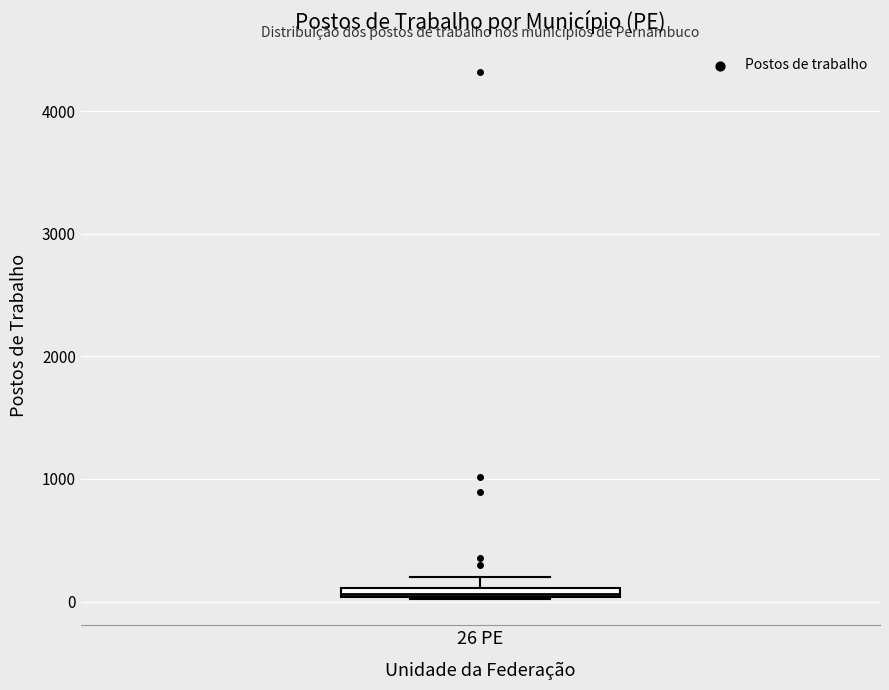

Where is the lower edge of the box for 26 PE on the y-axis? The values are not printed on the chart, so give them approximately, as read against the axis.

0